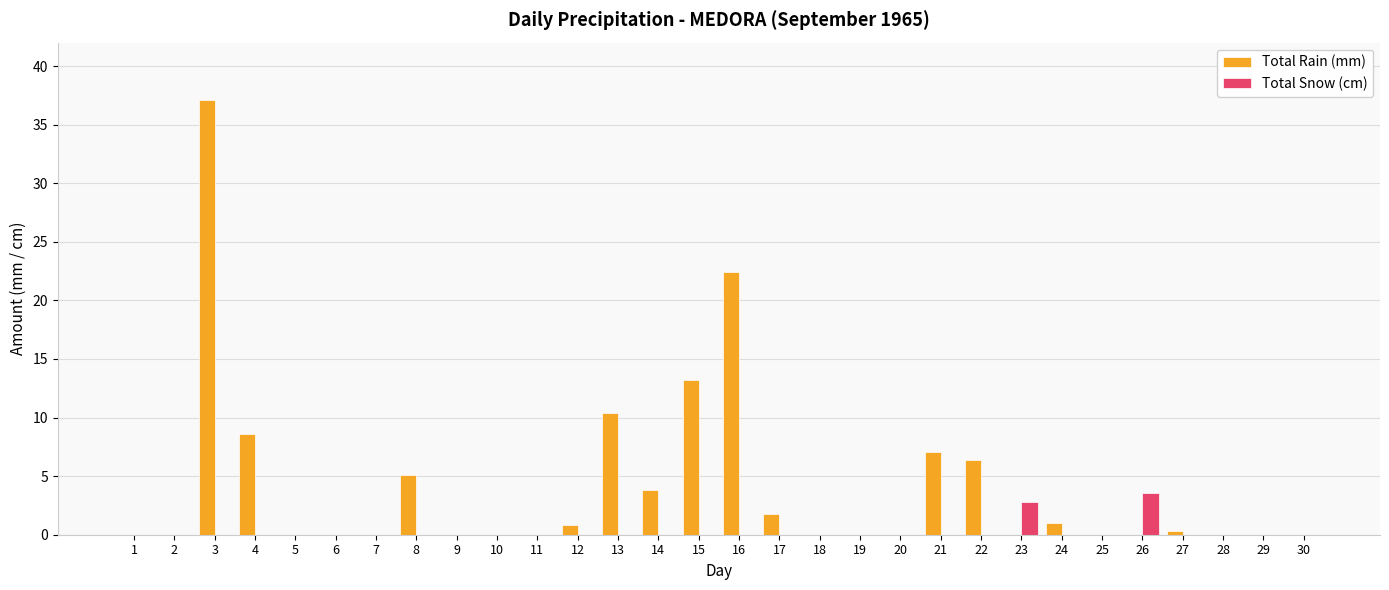

At which category is the sum across all series the highest?

3